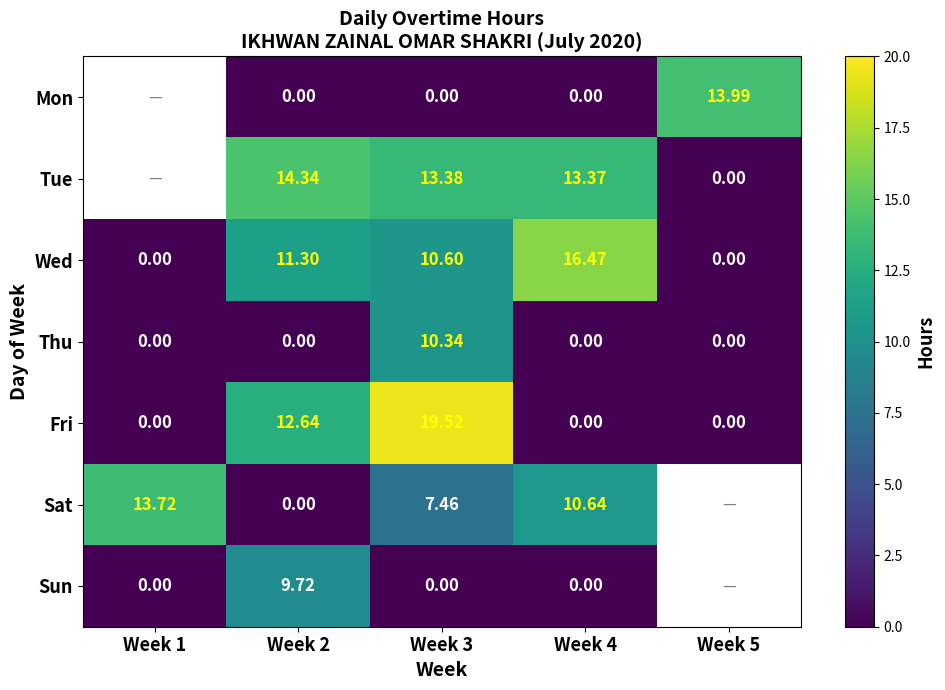

Is the value of Tue at Week 3 greater than the value of Thu at Week 2?

Yes